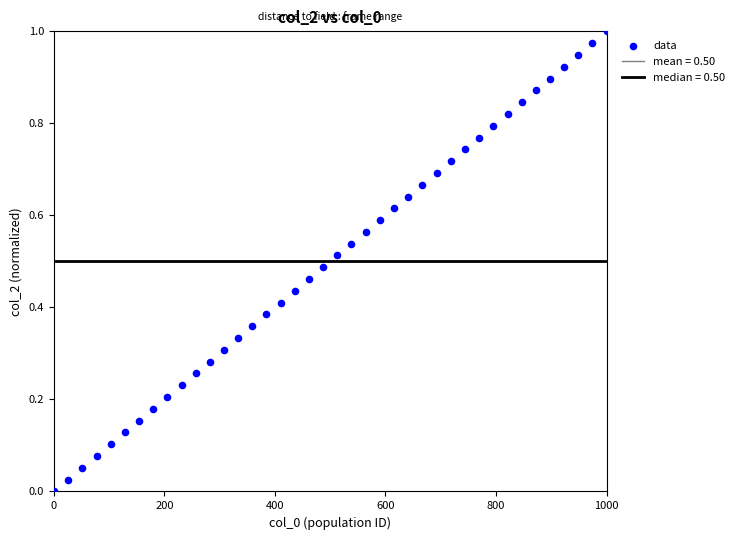

What is the range of X values (max minus min)?

1000.0